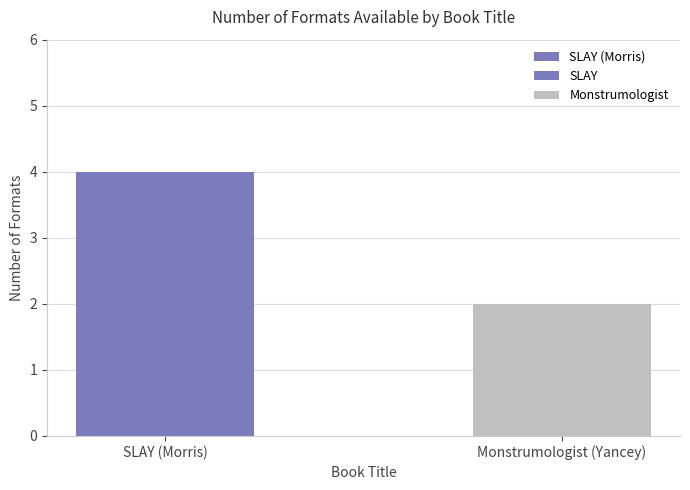

List the labels in order of value, smallest first.

Monstrumologist (Yancey), SLAY (Morris)